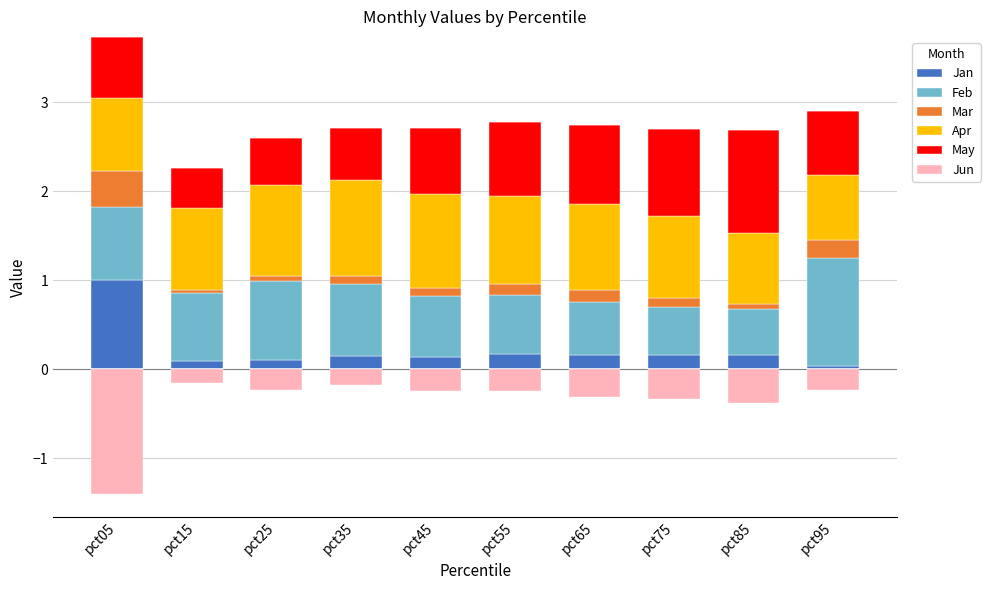

What is the average value of the Jan series?

0.2